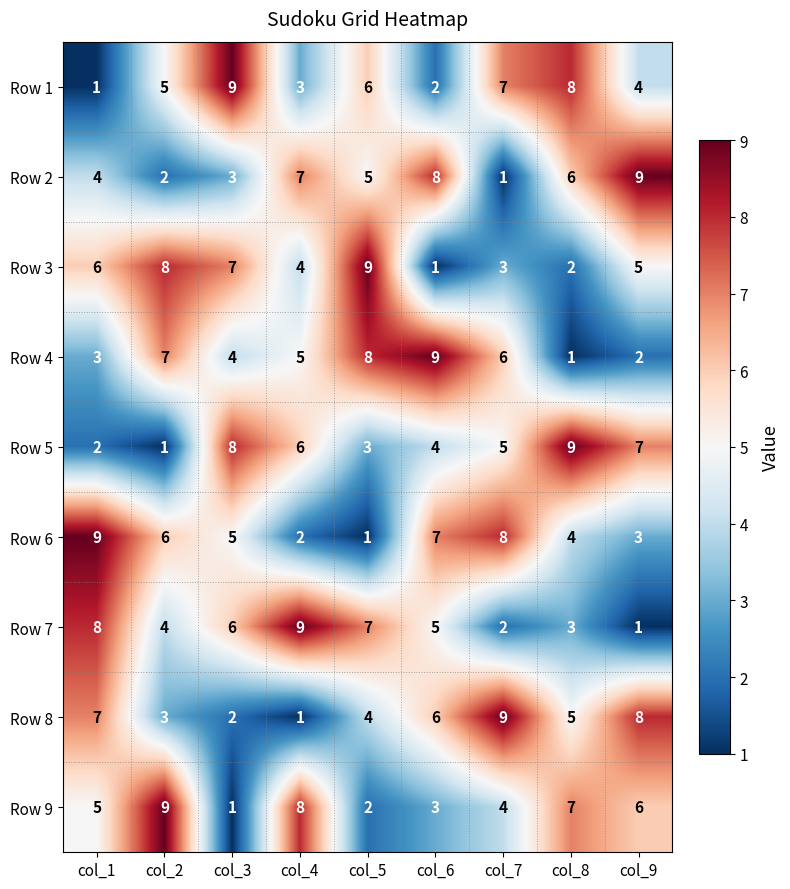

Which category has the lowest value in the Row 6 series?

col_5